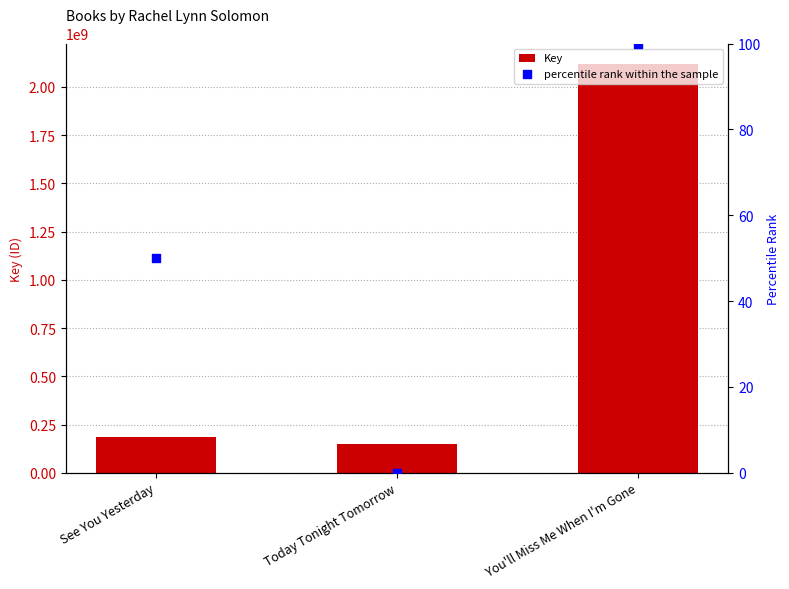

Which series reaches the minimum Y coordinate?

percentile rank within the sample